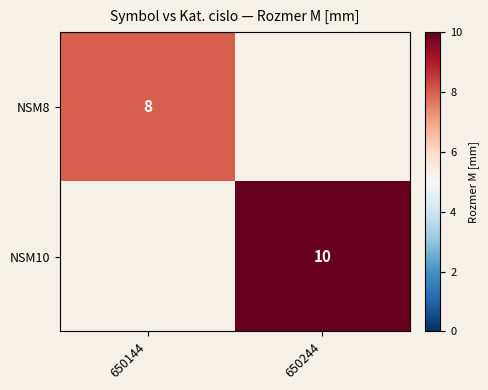

What is the total value across all series at 650144?

8